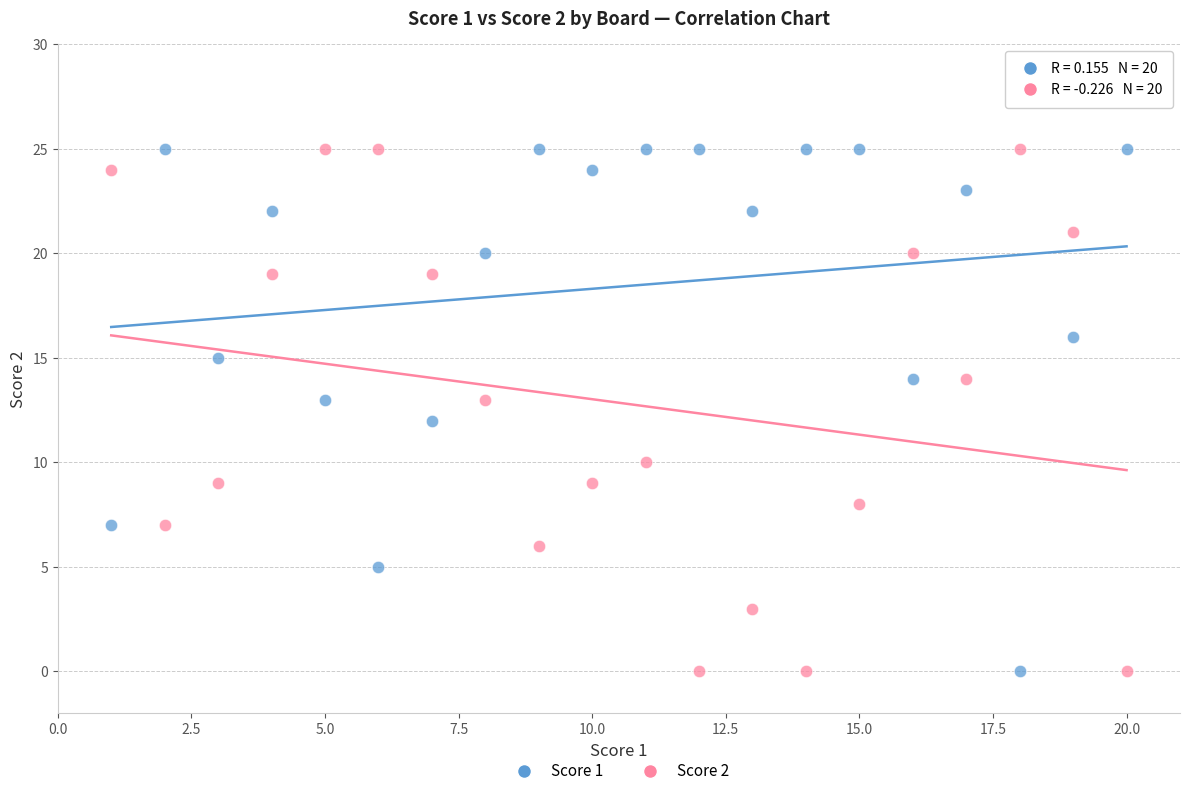

What is the X range (max minus min) for the scatter plot?

19